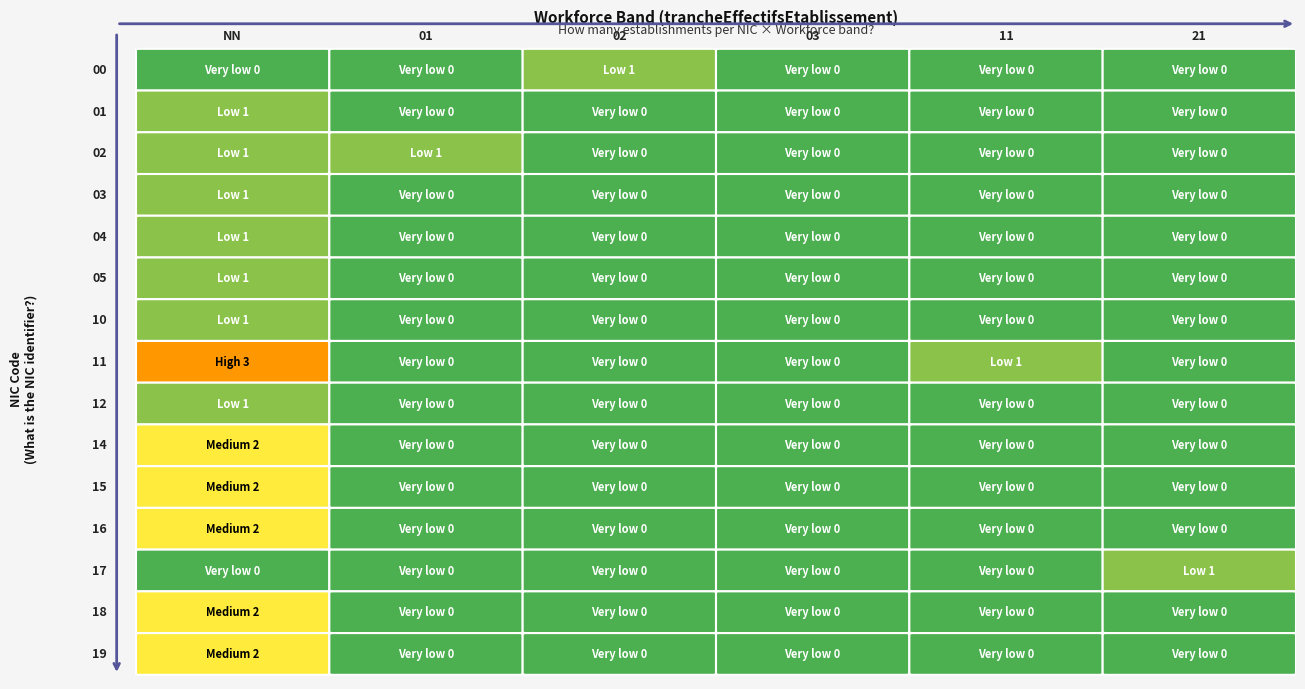

What is the difference between the highest and lowest values at NN?

3